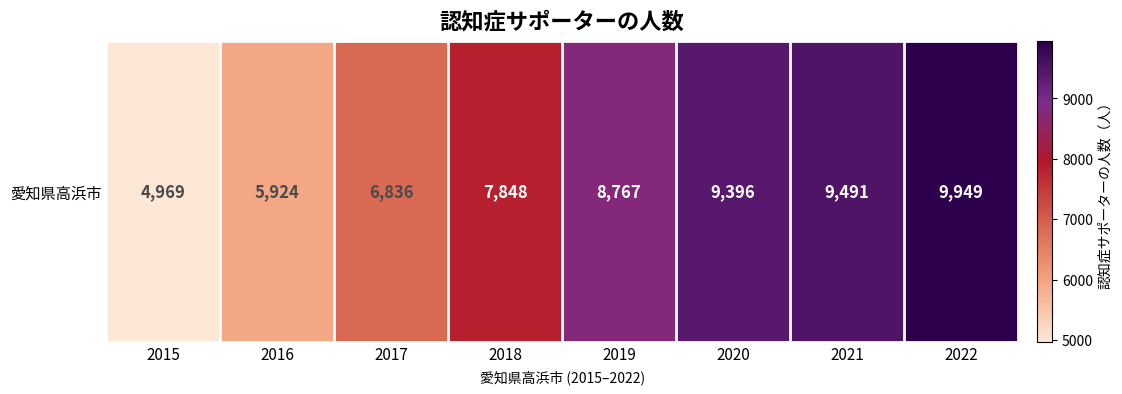

Where does the data first go above 8767?

2020